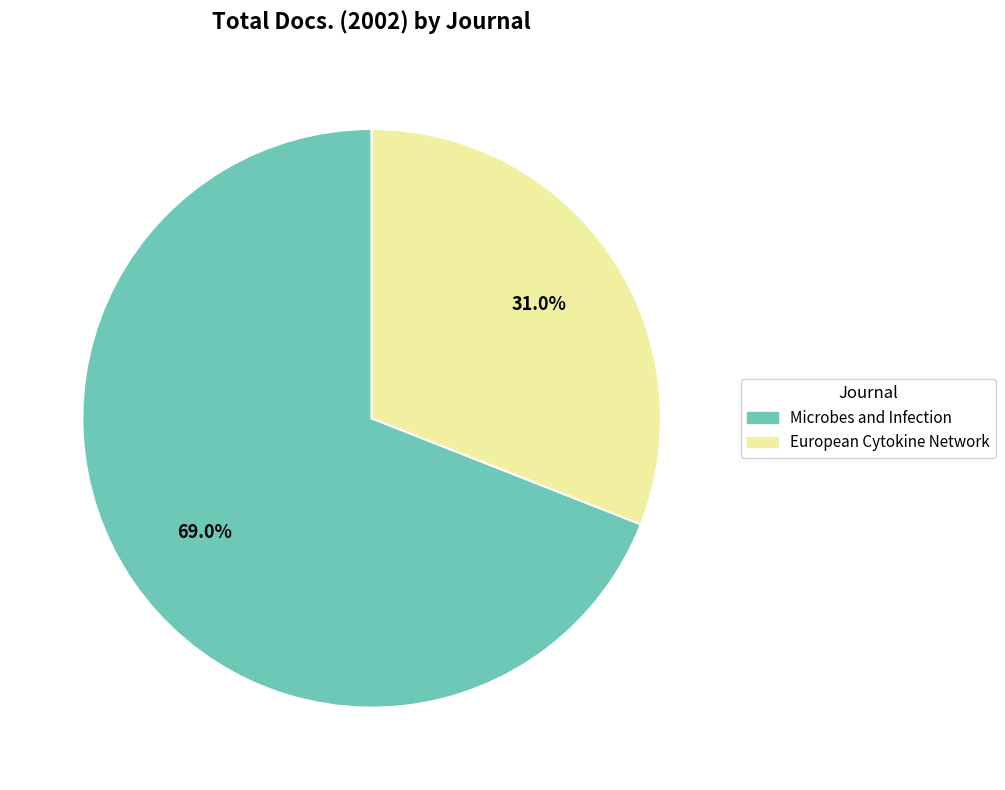

Approximately how many times larger is the value at Microbes and Infection compared to European Cytokine Network?

2.2